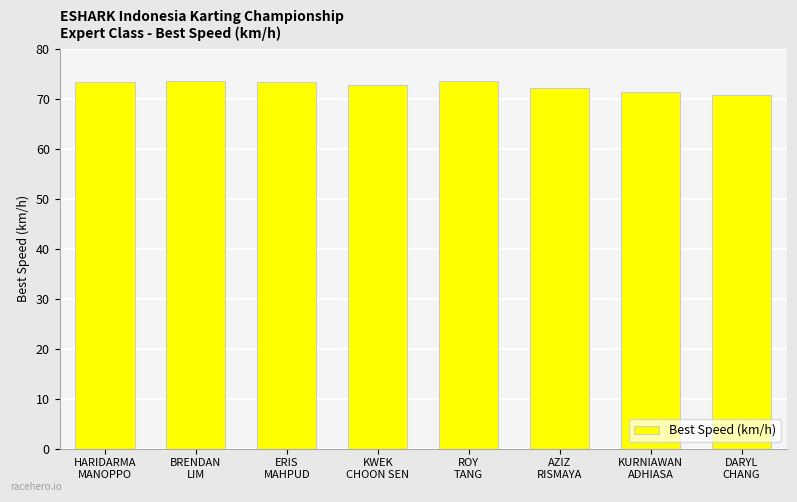

True or false: the data shows 37.2 at BRENDAN
LIM.

False